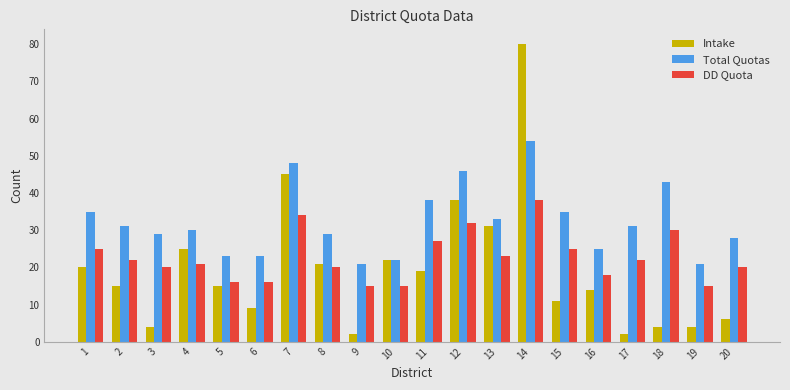

Reading left to right, extract all data points from this chart.

Intake: 20	15	4	25	15	9	45	21	2	22	19	38	31	80	11	14	2	4	4	6
Total Quotas: 35	31	29	30	23	23	48	29	21	22	38	46	33	54	35	25	31	43	21	28
DD Quota: 25	22	20	21	16	16	34	20	15	15	27	32	23	38	25	18	22	30	15	20